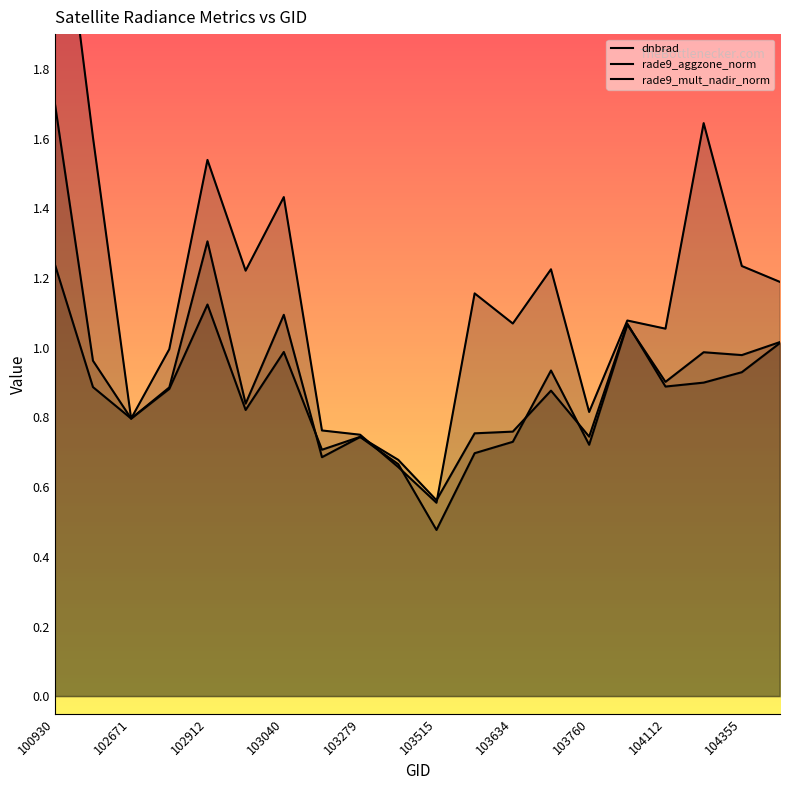

How many lines are shown in the chart?

3